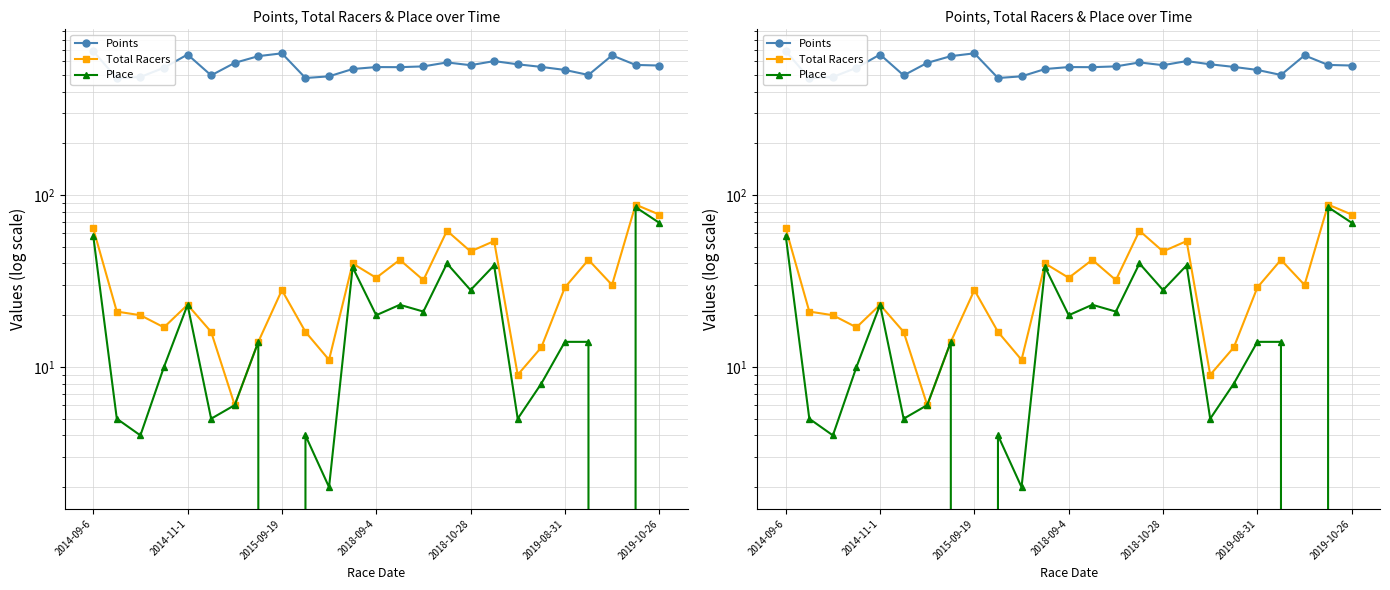

What position from the right is 2019-08-31?

5